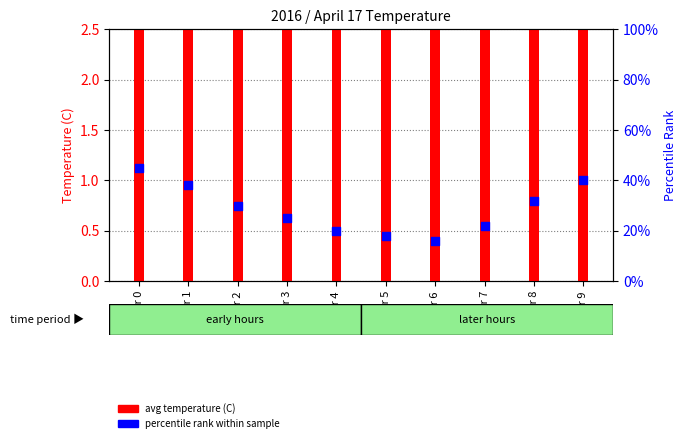

At which category is the sum across all series the highest?

Hour 0